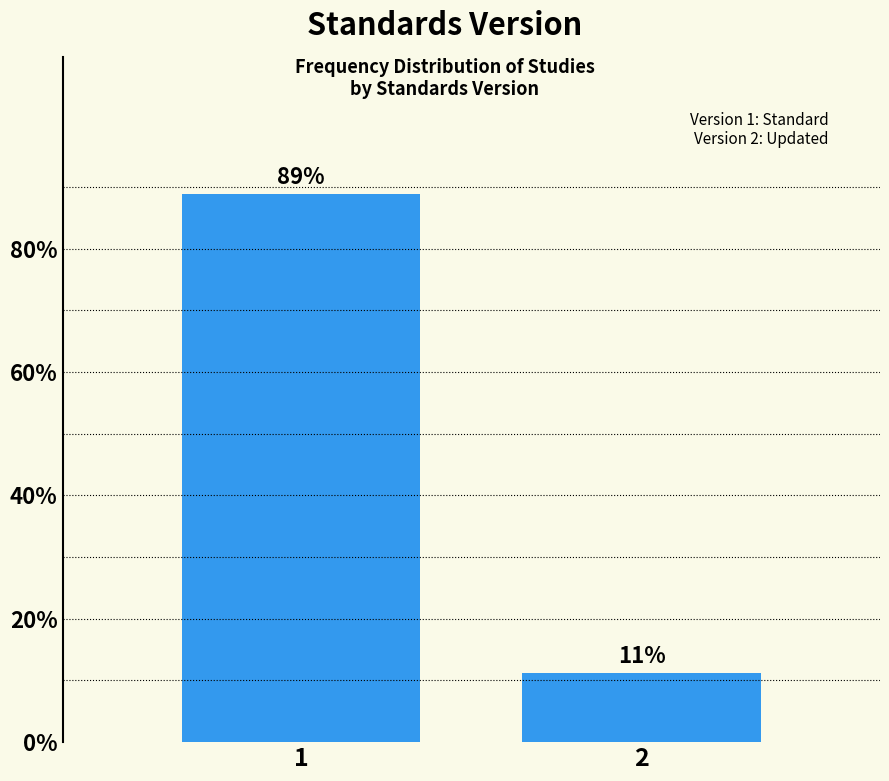

What is the greatest value displayed?

88.8